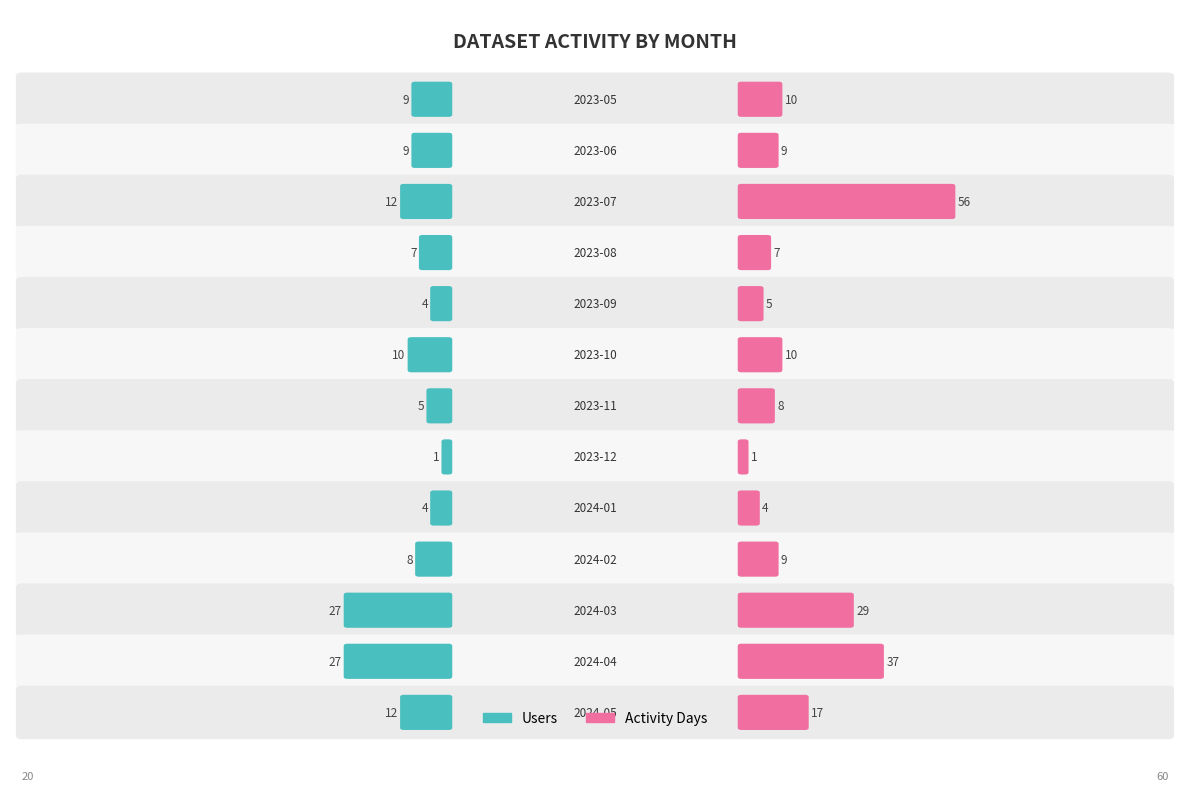

How many data points in Users are above 9?

5